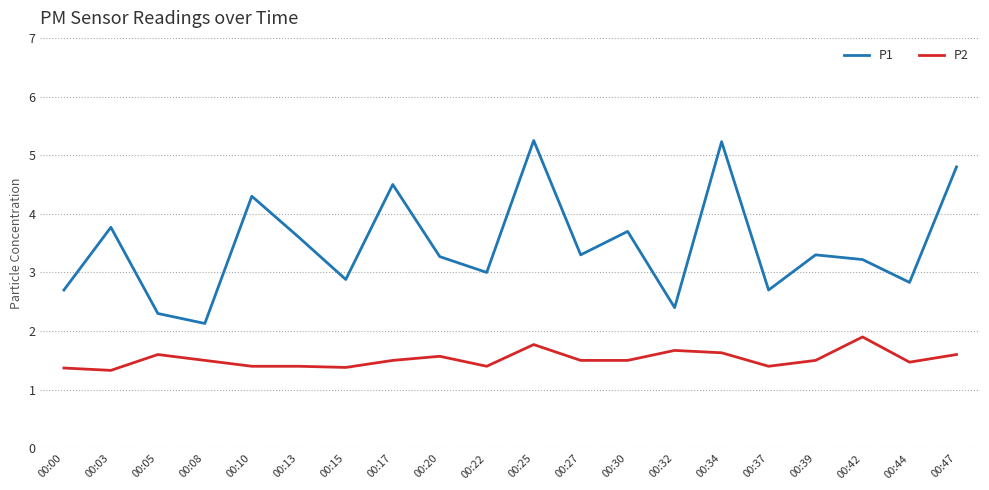

What is the lowest value of the P2 series?

1.3